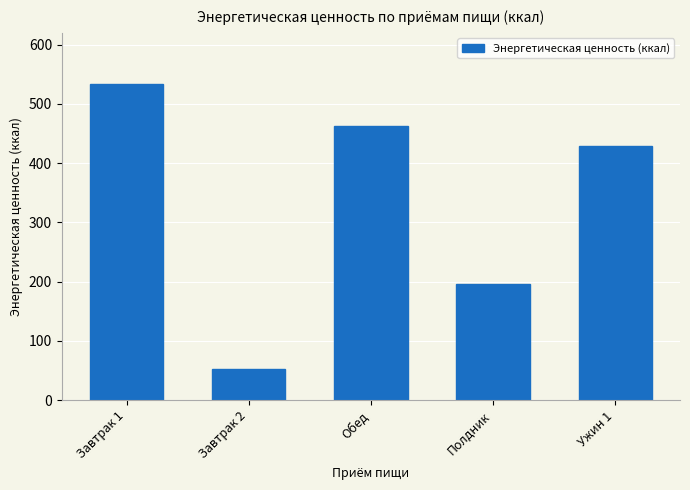

Reading right to left, list all the values displayed in this chart.

Ужин 1=429.6	Полдник=195.6	Обед=462.6	Завтрак 2=52.4	Завтрак 1=533.5